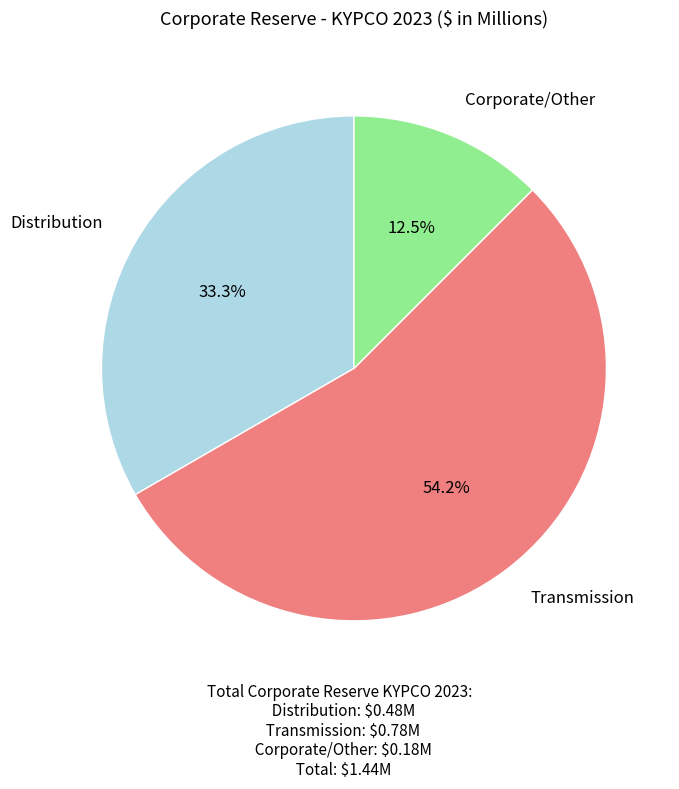

Is the sum of Transmission and Distribution greater than half?

Yes